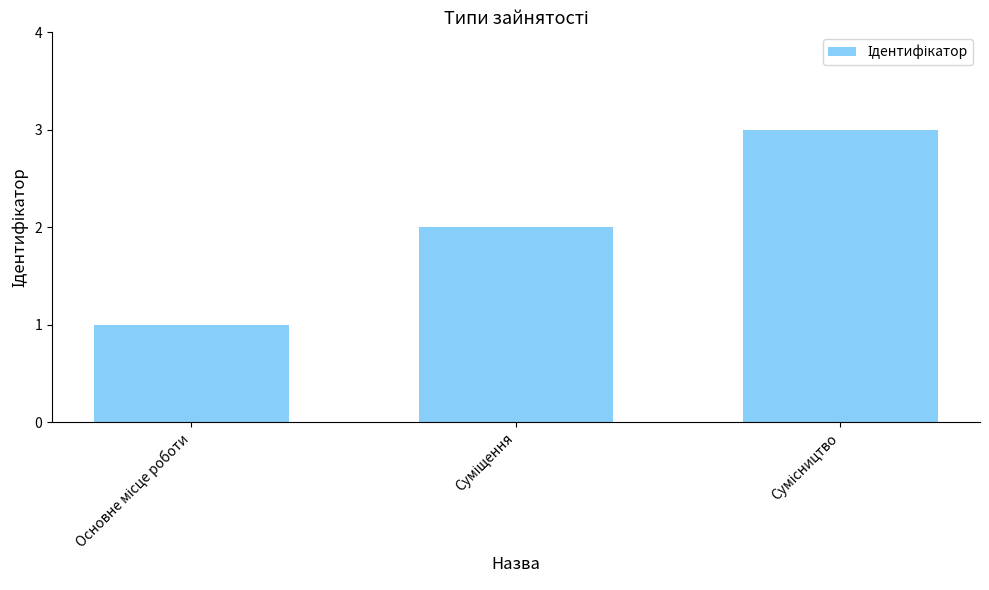

What is the maximum value shown in the chart?

3